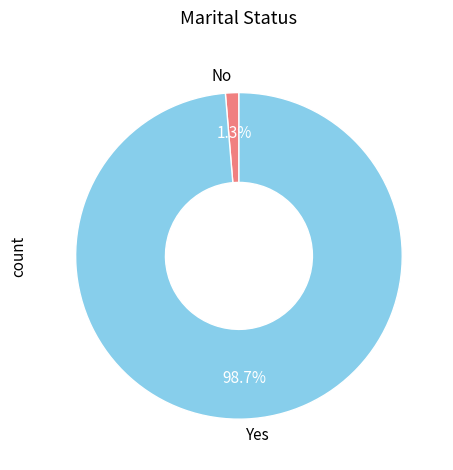

Which slice is the smallest?

No